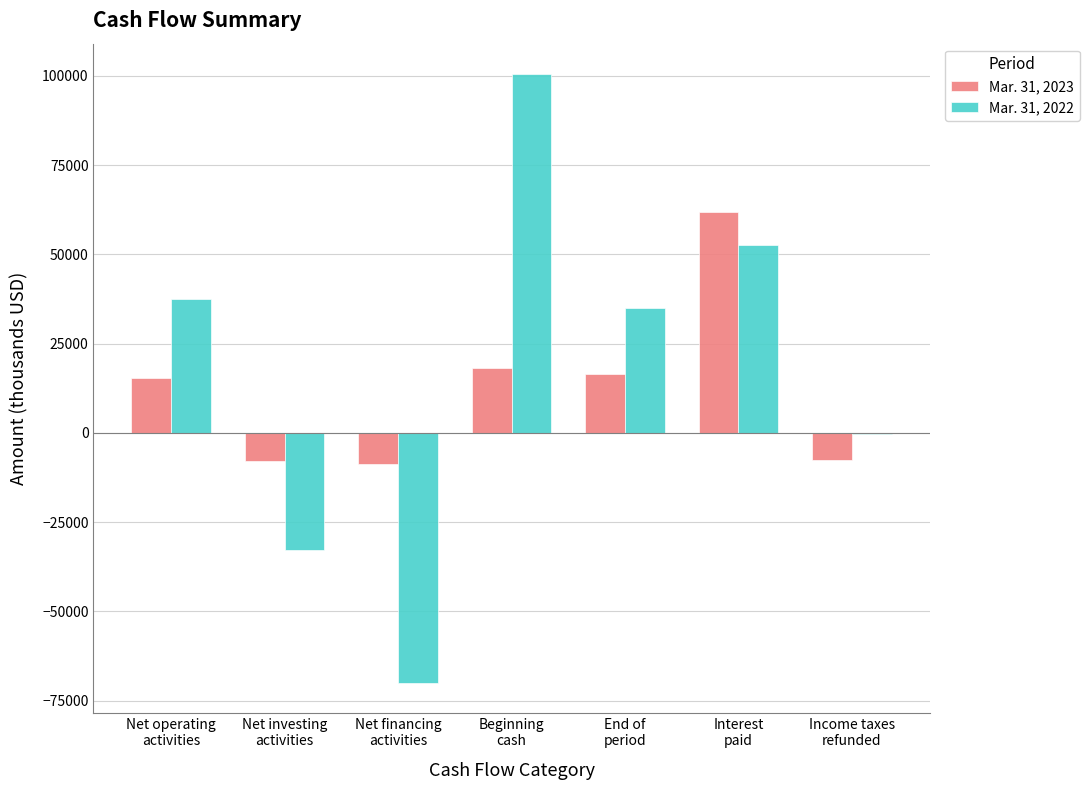

Are the bars grouped side by side (vs. stacked)?

Yes